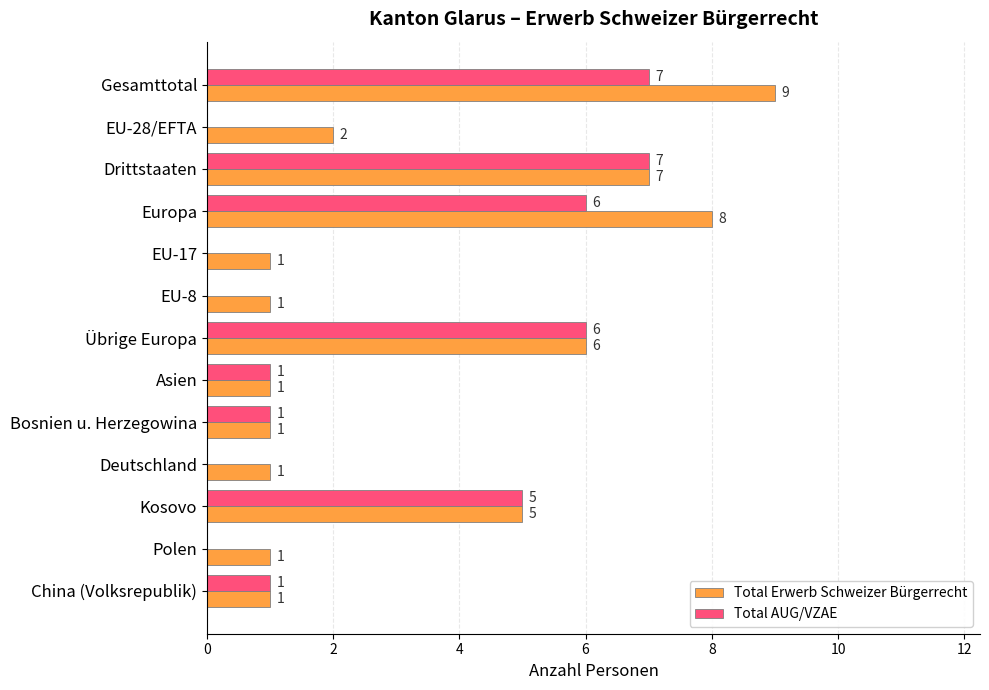

What is the total value across all series at Europa?

14